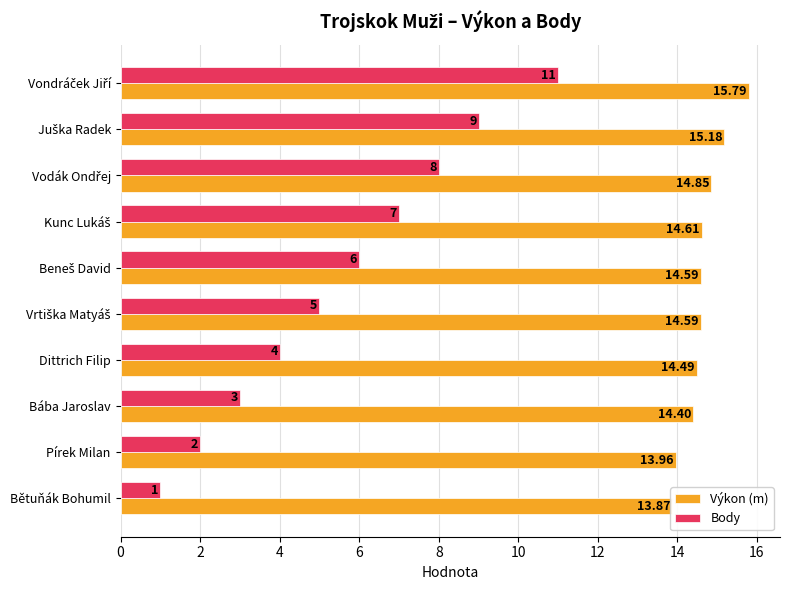

What is the minimum value for Body?

1.0